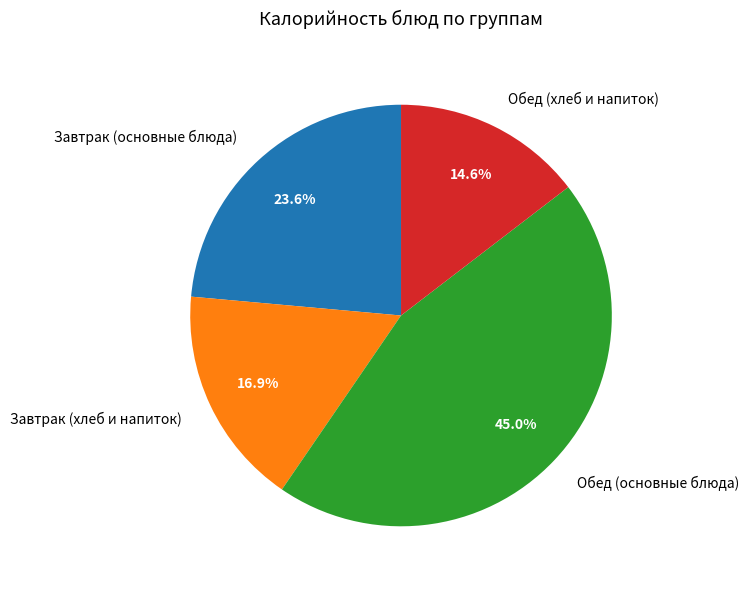

Does Обед (хлеб и напиток) account for over 50% of the chart?

No